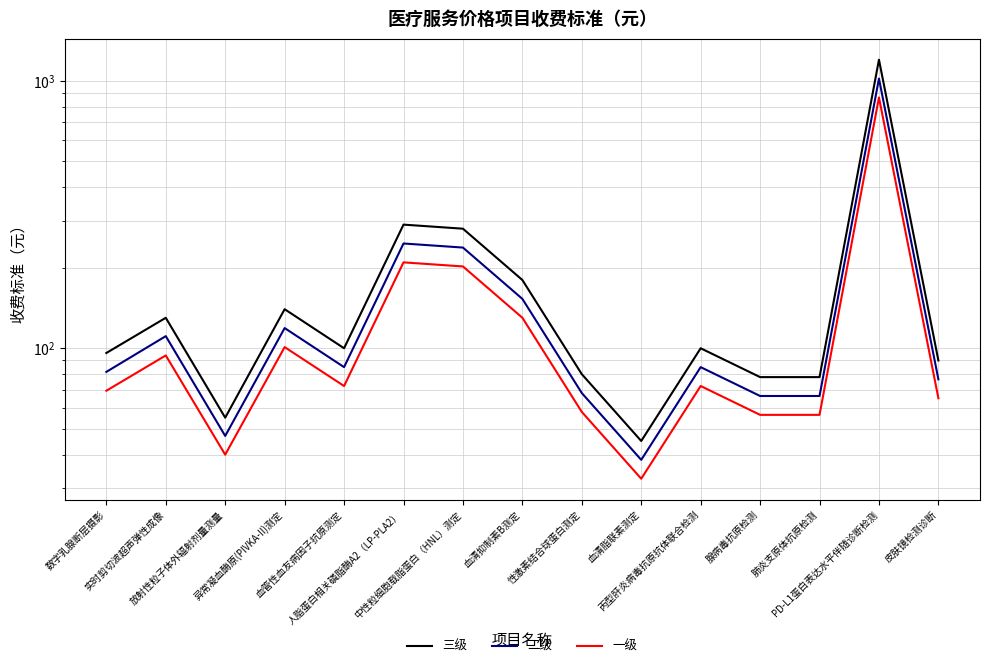

Reading left to right, list all the values displayed in this chart.

三级: 96.0	130.0	55.0	140.0	100.0	290.0	280.0	180.0	80.0	45.0	100.0	78.0	78.0	1200.0	90.0
二级: 81.6	111.0	47.0	119.0	85.0	246.5	238.0	153.0	68.0	38.2	85.0	66.3	66.3	1020.0	76.5
一级: 69.4	94.0	40.0	101.0	72.2	209.5	202.3	130.1	57.8	32.5	72.2	56.4	56.4	867.0	65.0